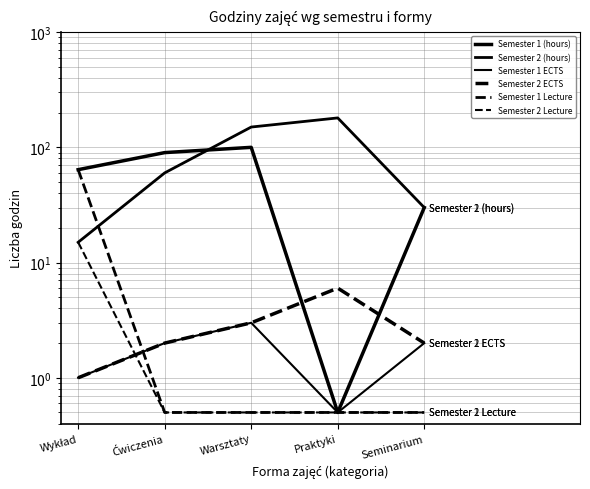

What position from the right is Wykład?

5